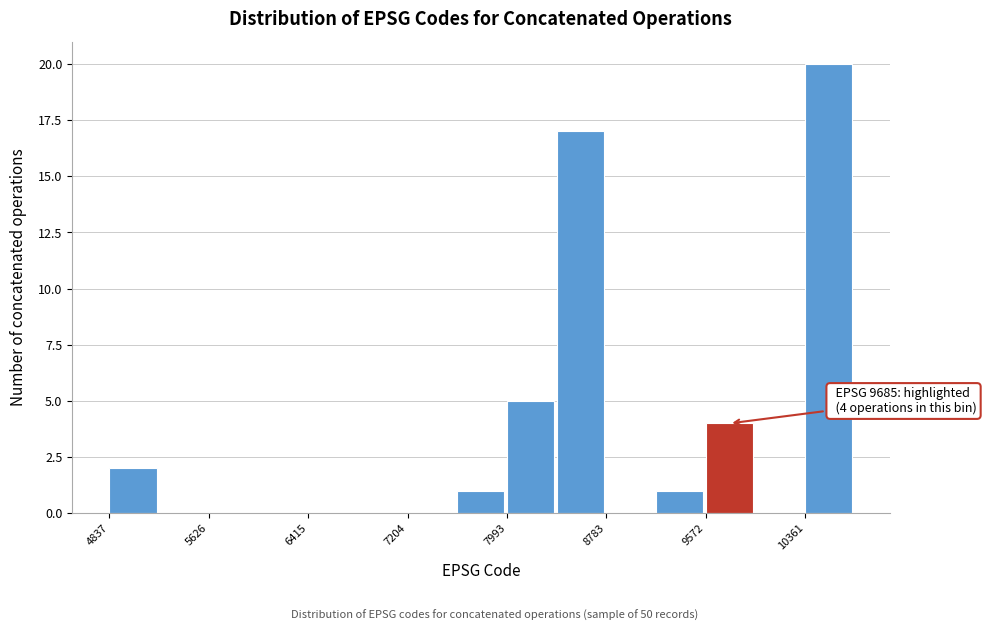

Around what value on the x-axis is the tallest bar? Give the approximate position of its centre, as read against the axis.

10500